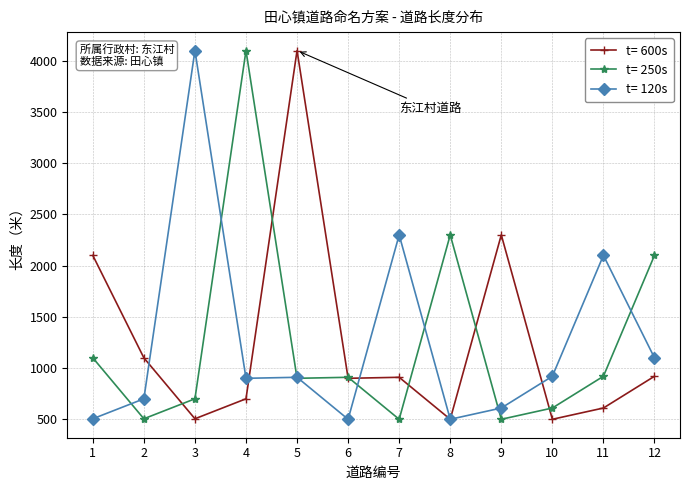

The value of t= 250s at 6 is 1323. True or false?

False